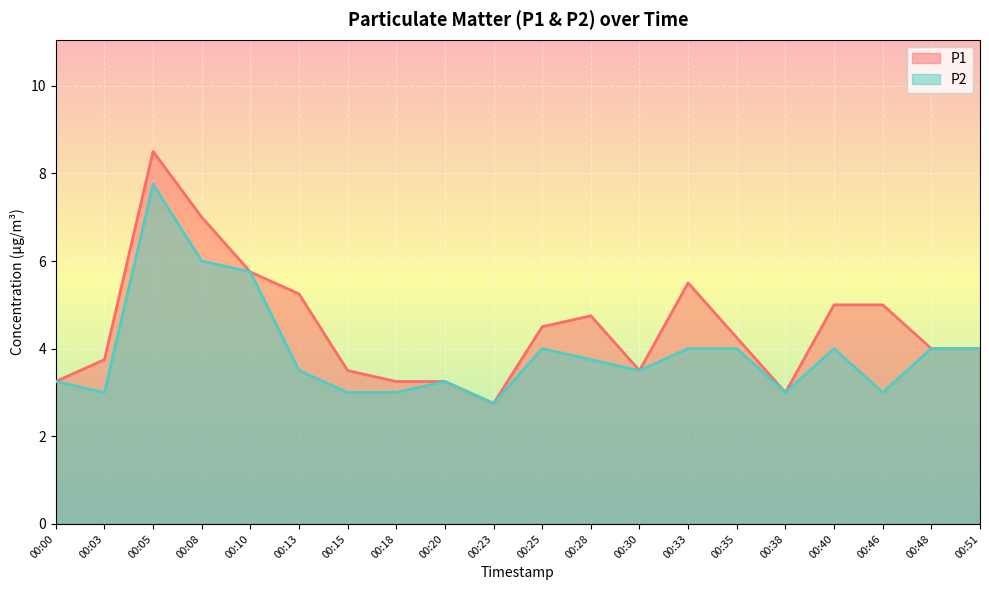

Where is the first local minimum for P2?

00:03